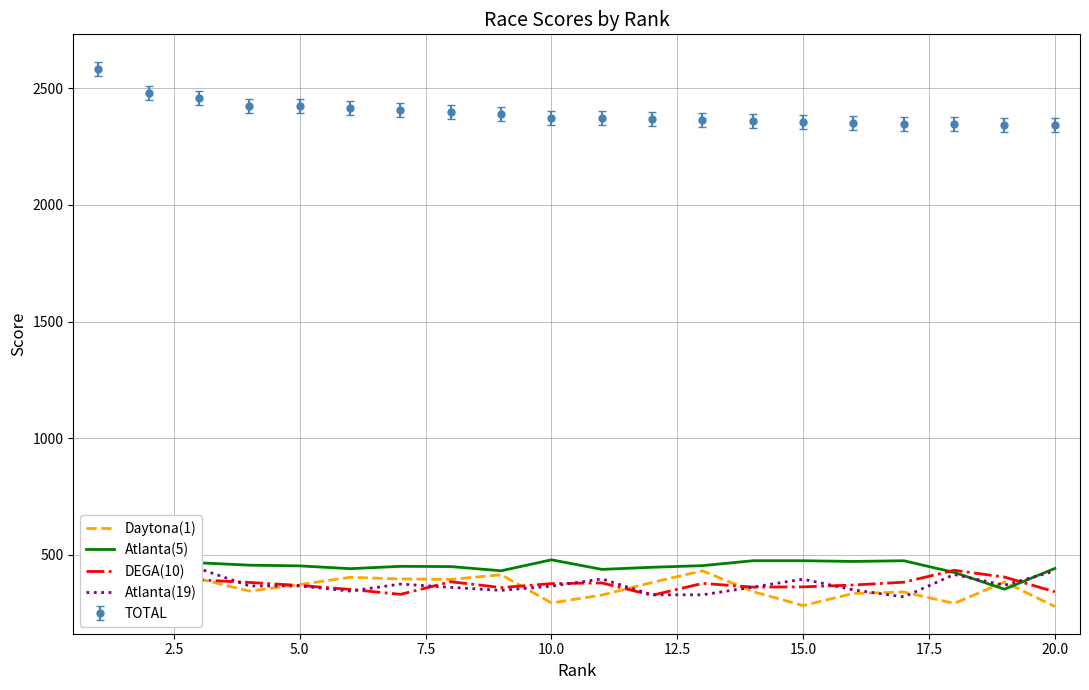

True or false: TOTAL and DEGA(10) intersect in this chart.

False